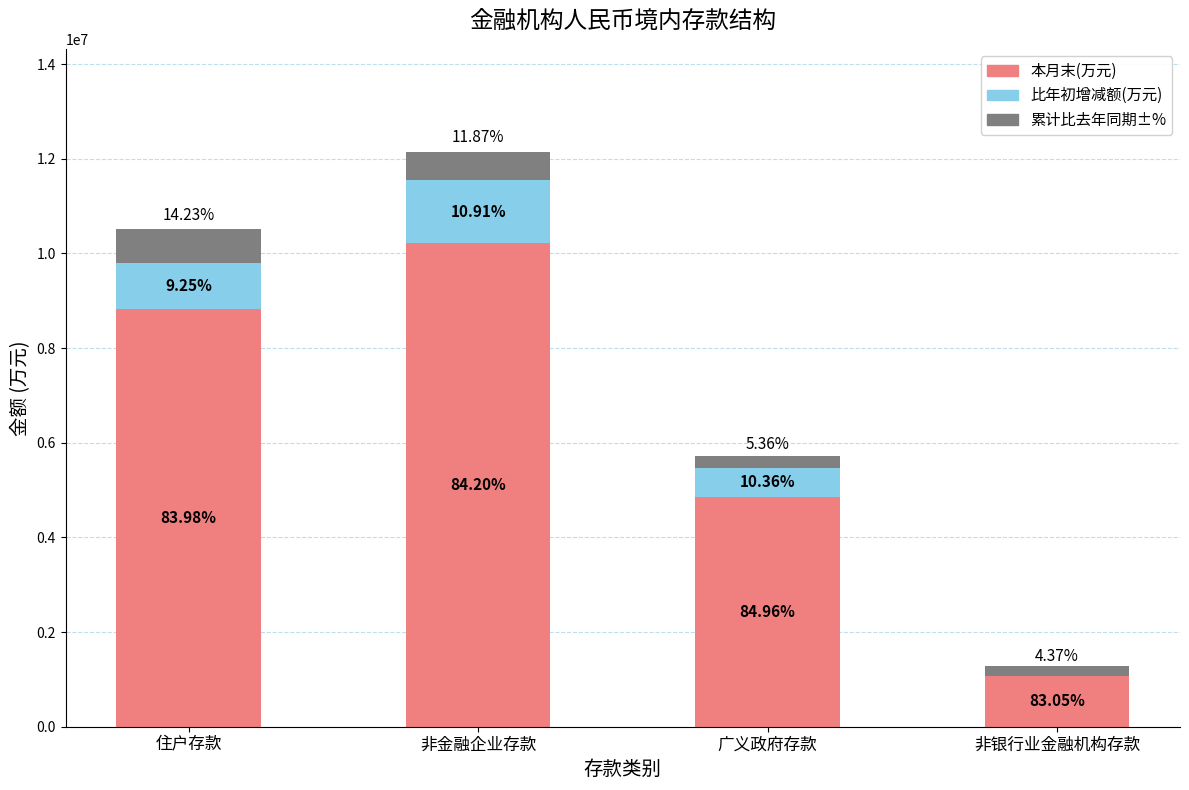

What position from the left is 非金融企业存款?

2